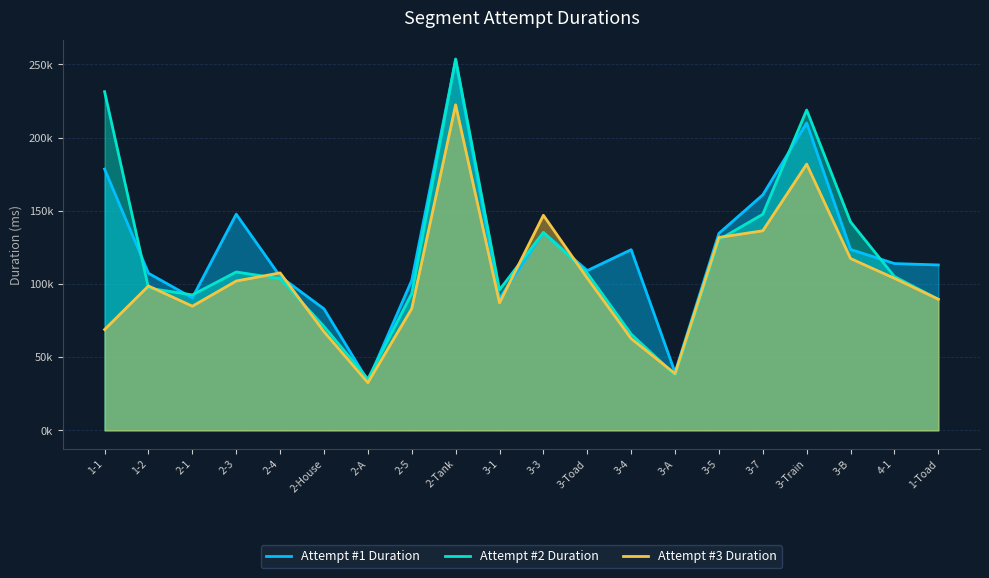

Which series ends up on top after the final intersection of Attempt #2 Duration and Attempt #3 Duration?

Attempt #3 Duration